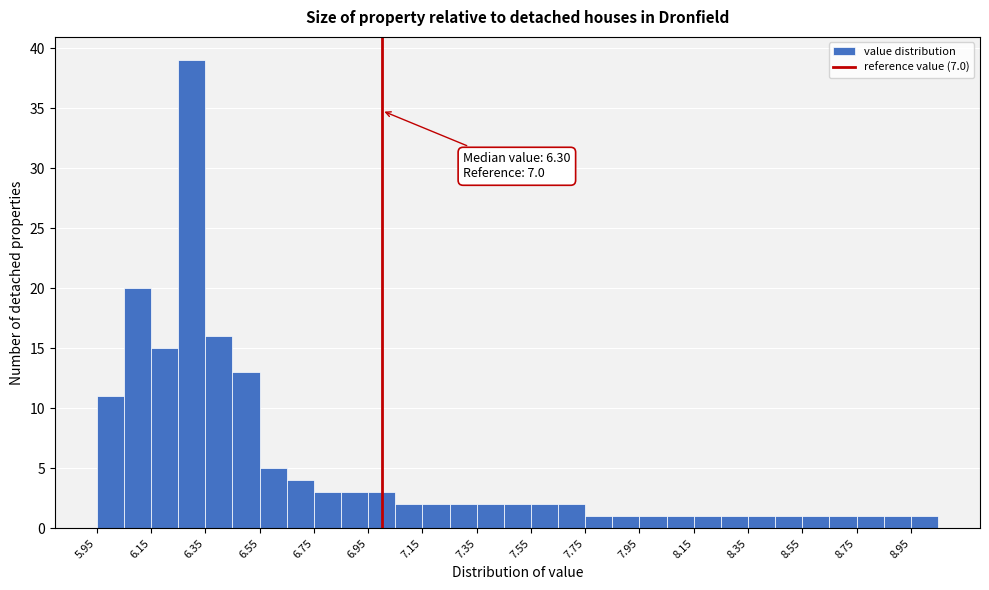

Which range on the x-axis has the tallest bar?

6.25 to 6.35